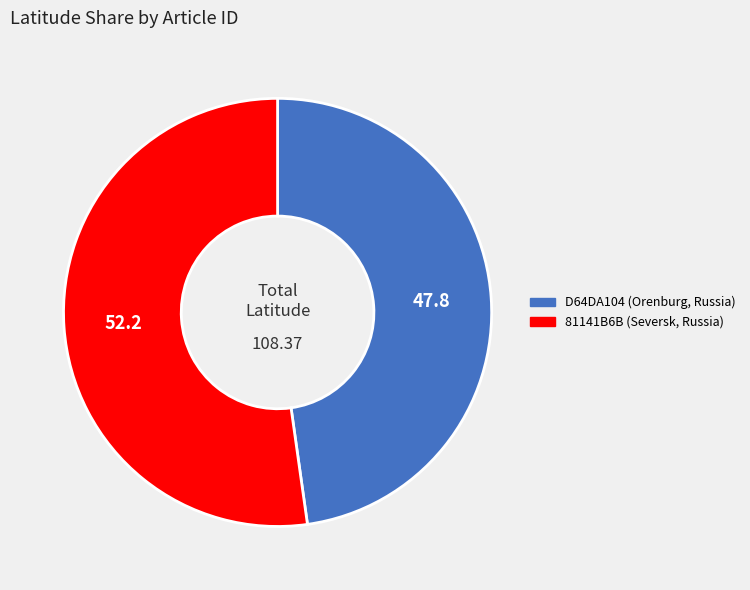

Is the sum of D64DA104 (Orenburg, Russia) and 81141B6B (Seversk, Russia) greater than half?

Yes